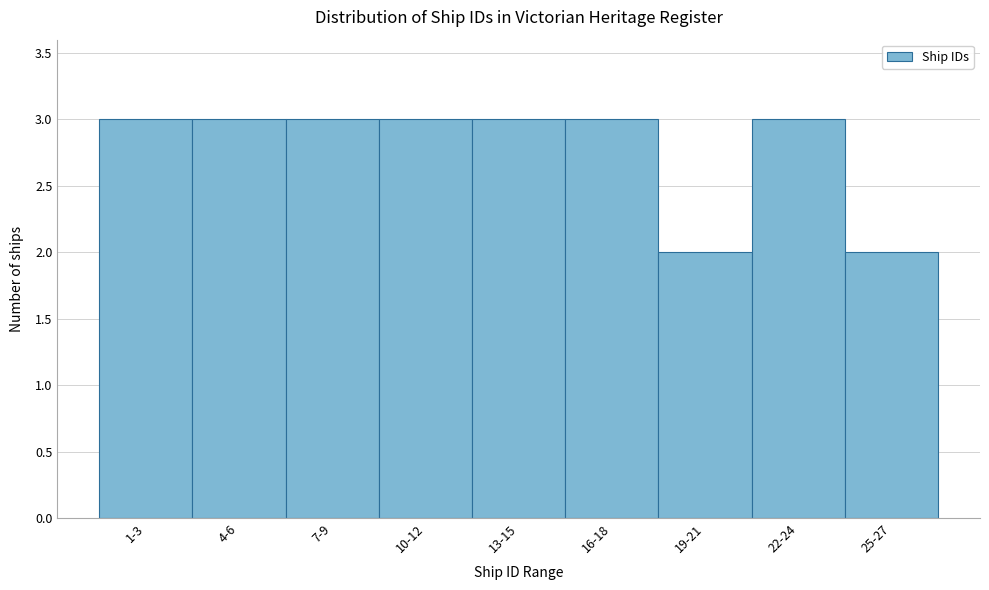

Reading left to right, extract all data points from this chart.

1-3=3	4-6=3	7-9=3	10-12=3	13-15=3	16-18=3	19-21=2	22-24=3	25-27=2